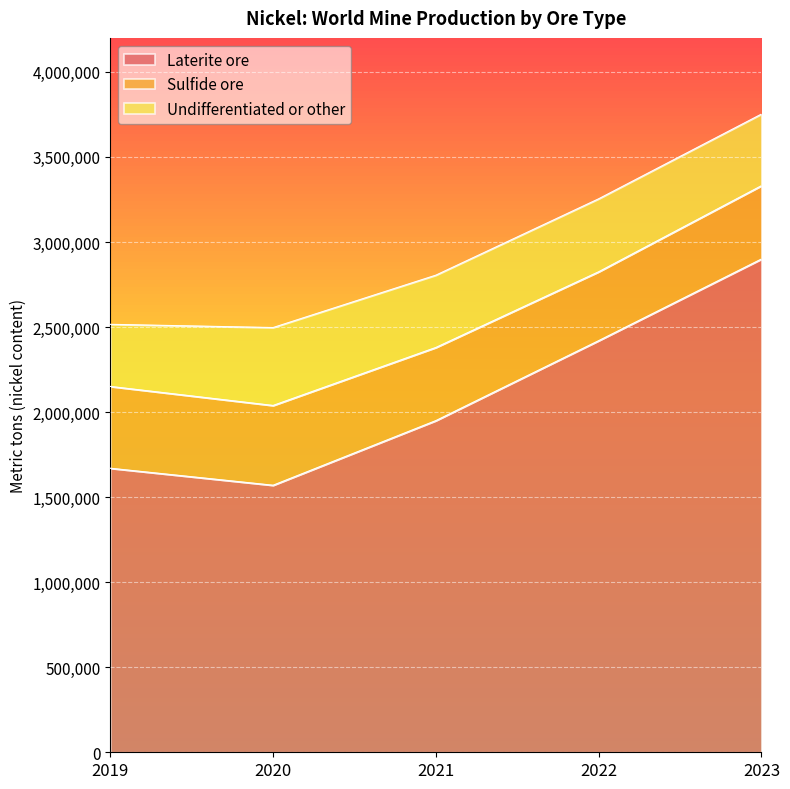

Does the chart display data point markers on the line(s)?

No